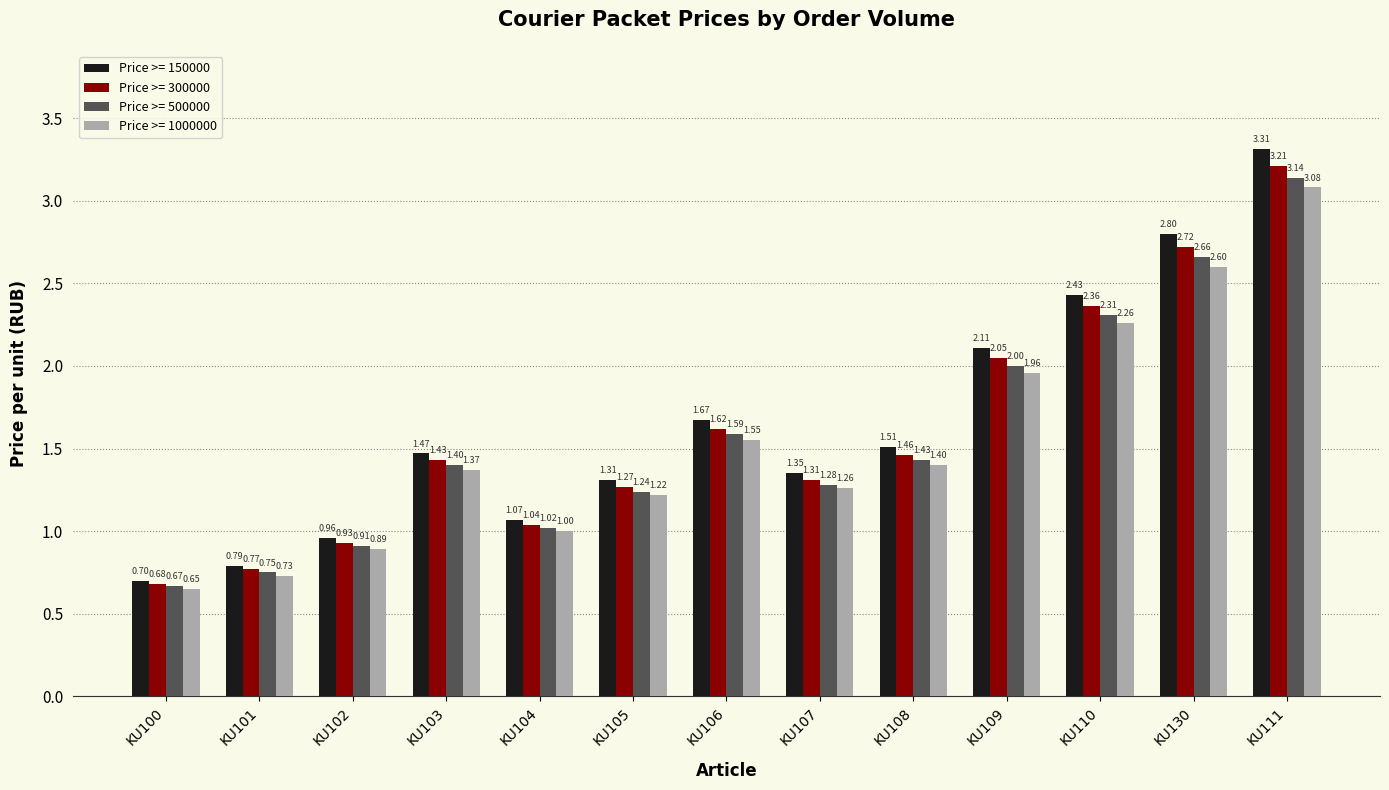

Between KU106 and KU130, which series saw the biggest shift?

Price >= 150000